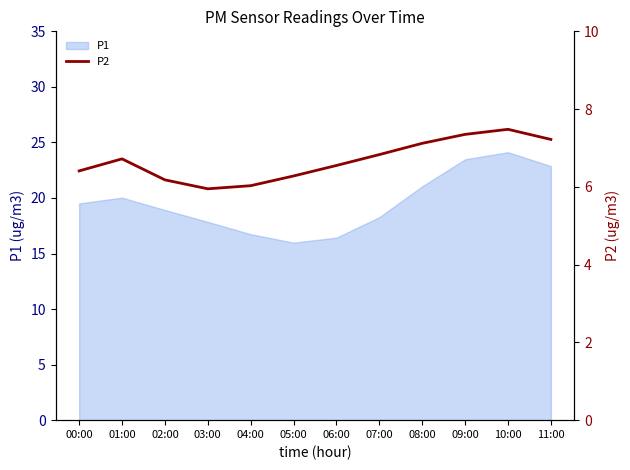

How many interior local valleys (lower than both neighbors) does the data have?

1